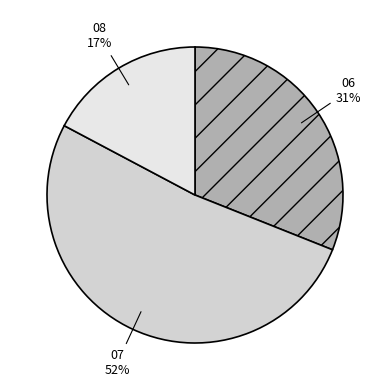

To the nearest percent, what percentage of the pie is 06?

31%